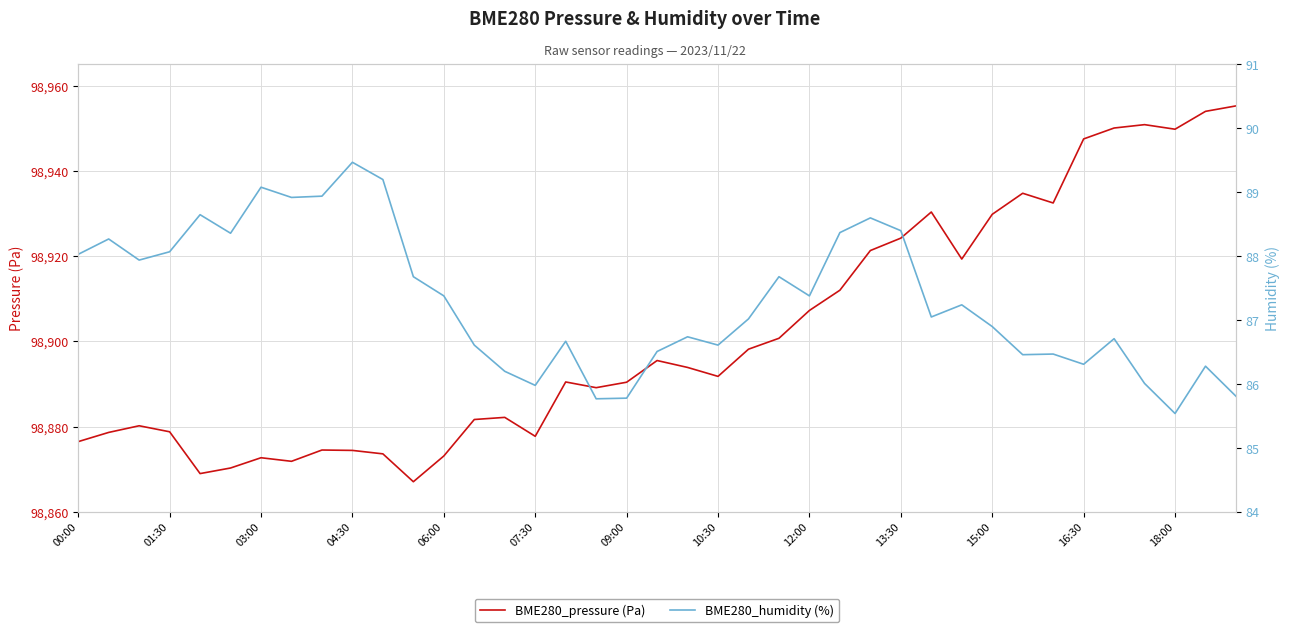

What is the minimum value for BME280_pressure (Pa)?

98867.1